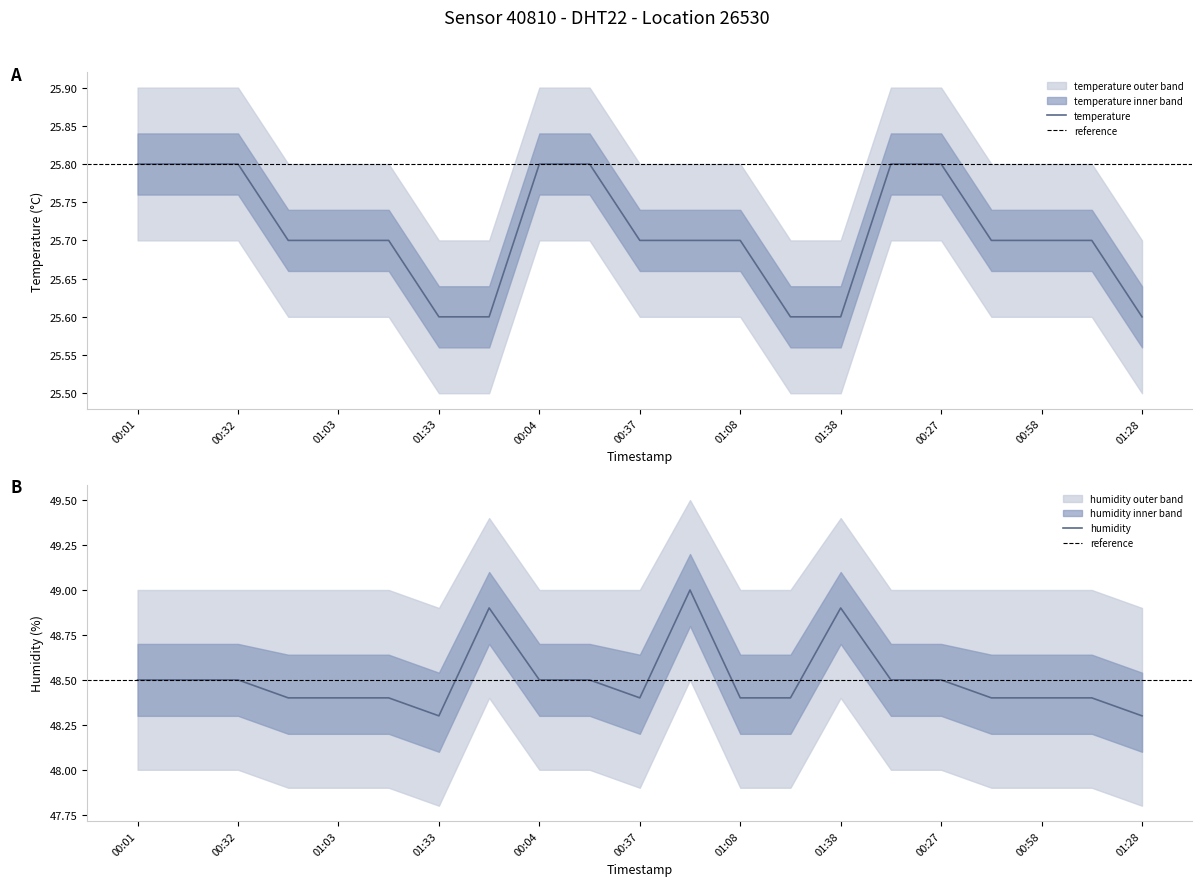

What is the label of the 10th point from the right?

00:53